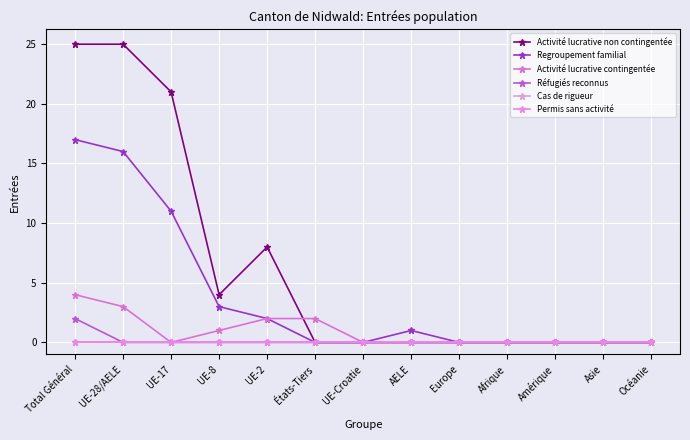

Is it true that Regroupement familial equals 7 at Amérique?

False